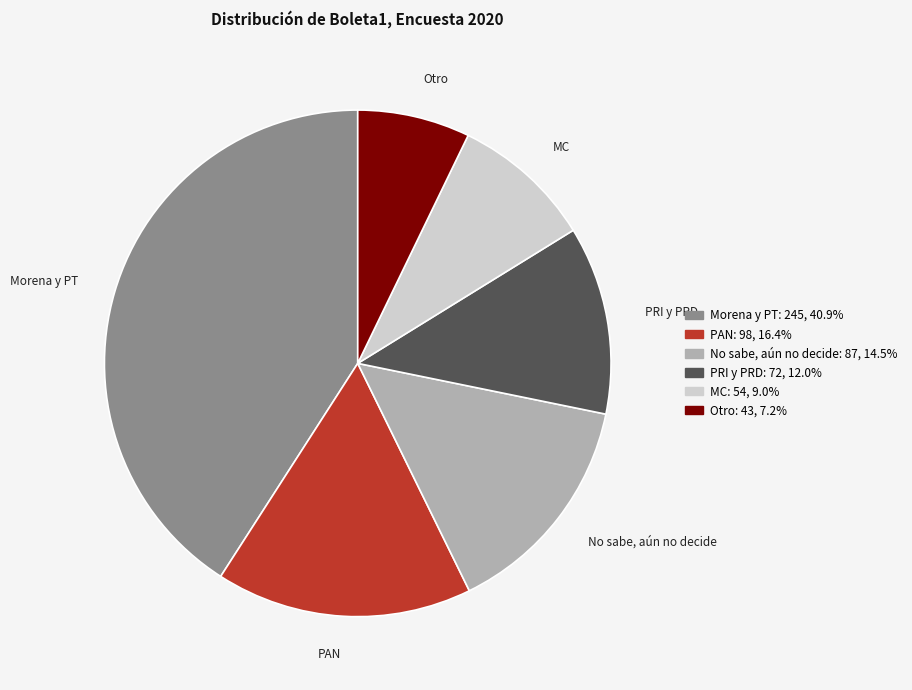

Approximately how many times larger is the value at MC compared to No sabe, aún no decide?

0.6